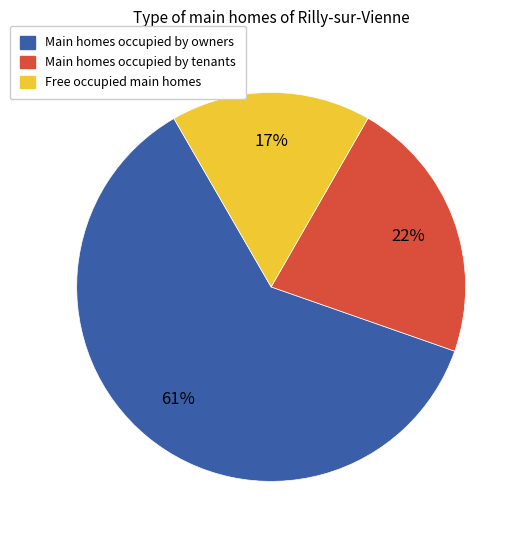

Is it true that Main homes occupied by tenants is 22% of the pie?

True